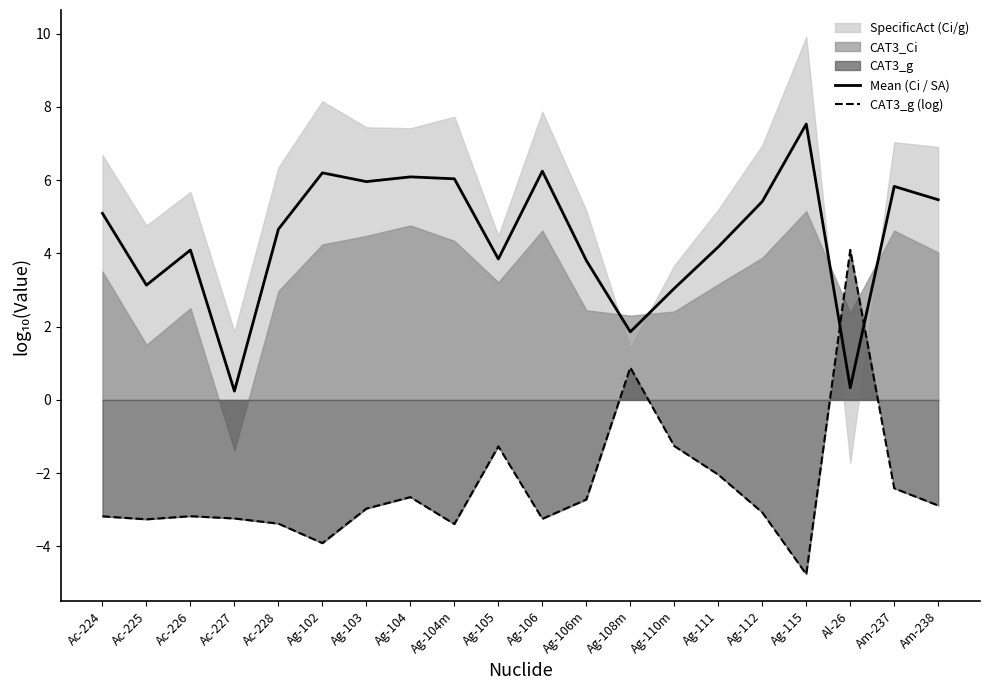

How many lines are shown in the chart?

2